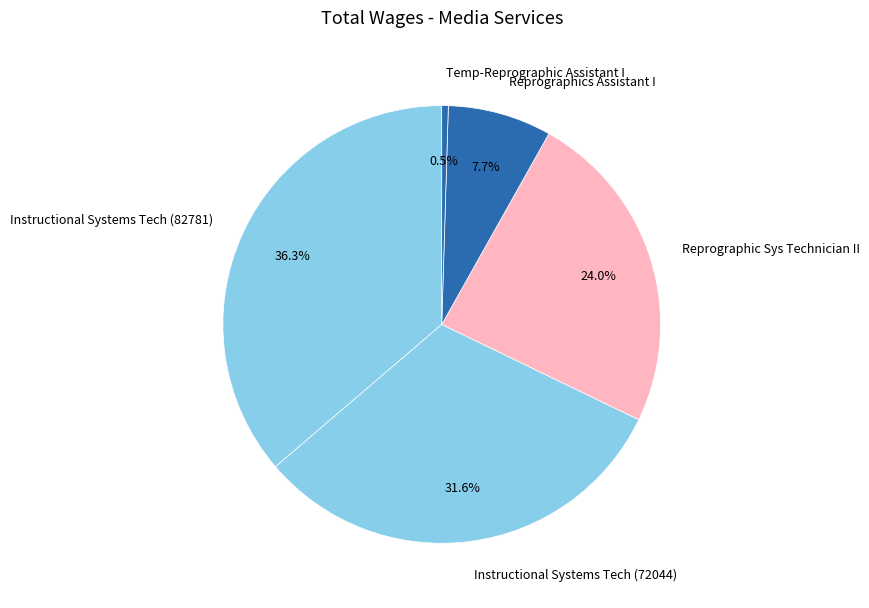

Does Reprographic Sys Technician II represent more than half of the total?

No